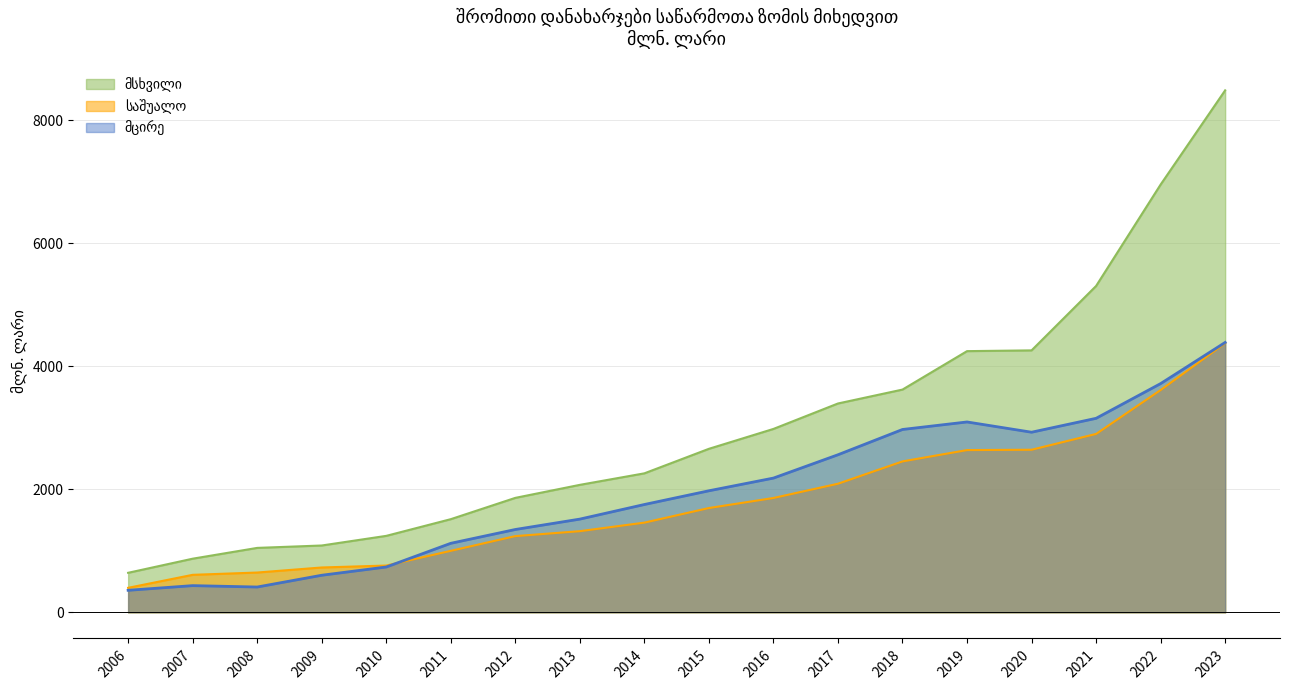

What is the difference between the maximum and minimum values in the საშუალო series?

3976.3